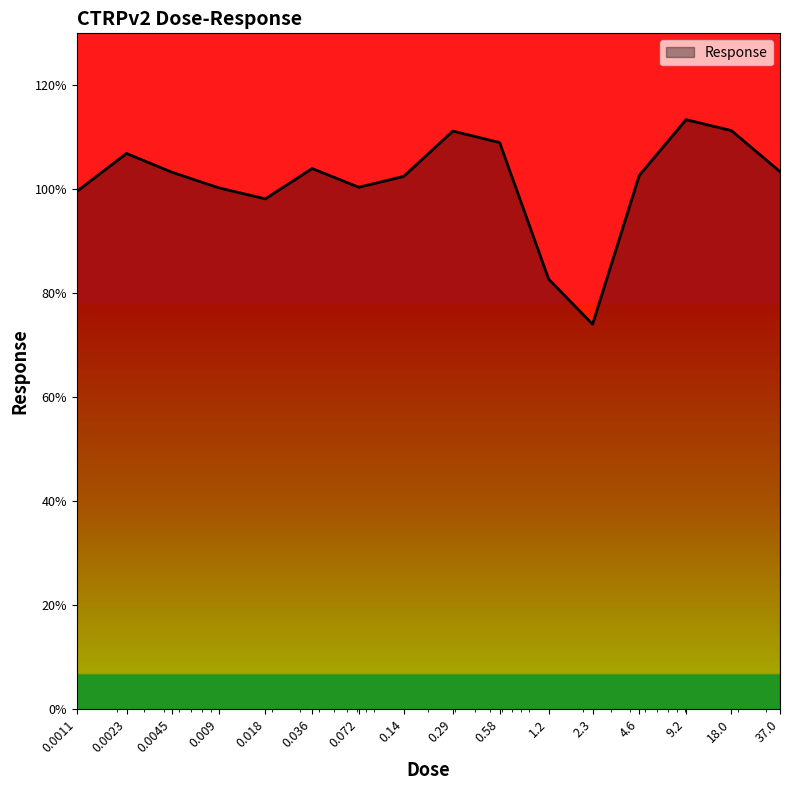

What is the difference between the maximum and minimum values?

39.3